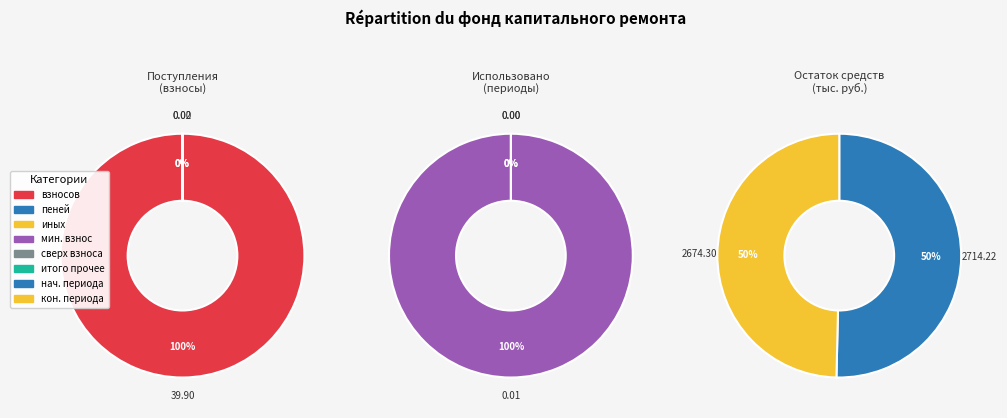

Is it true that иных средств is 0% of the pie?

True